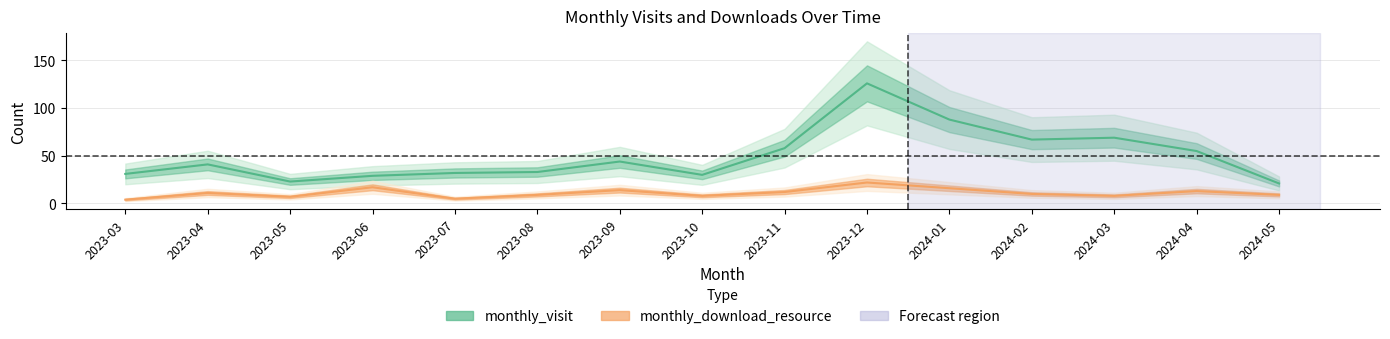

Which series changed the most between 2024-01 and 2024-05?

monthly_visit